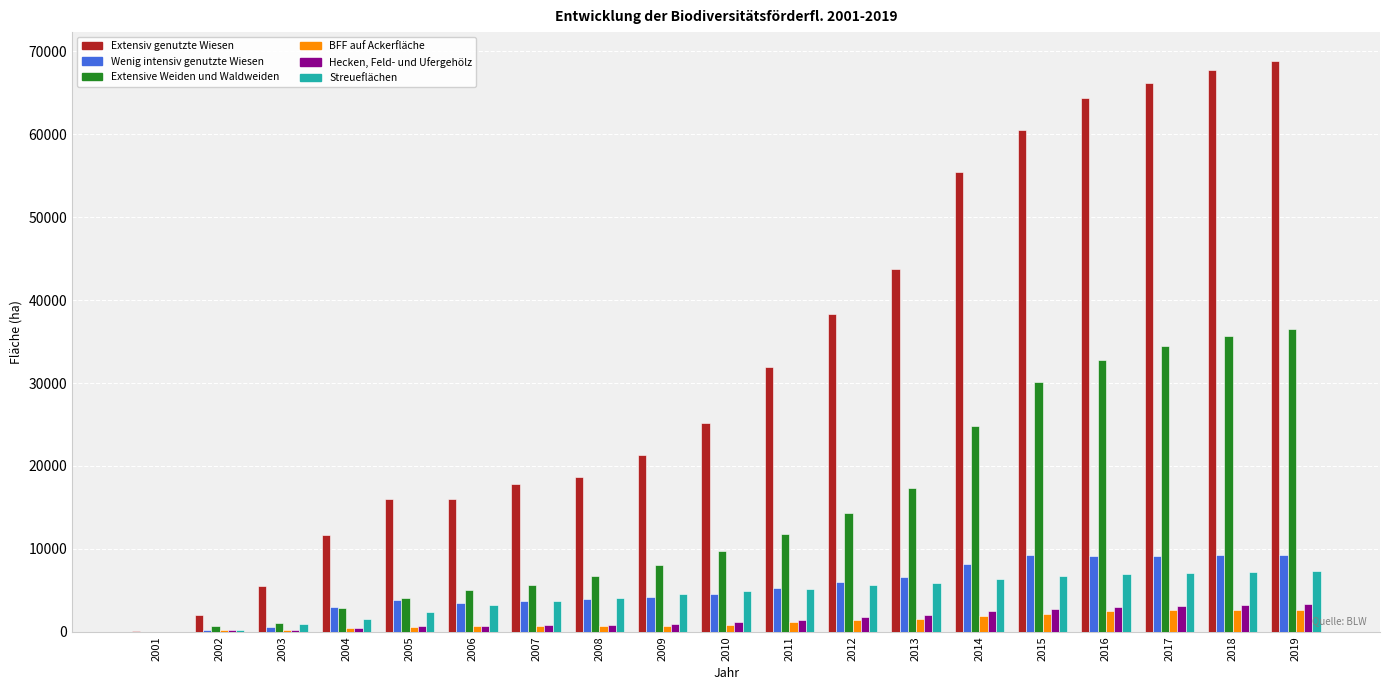

Which series has the largest total across all categories?

Extensiv genutzte Wiesen